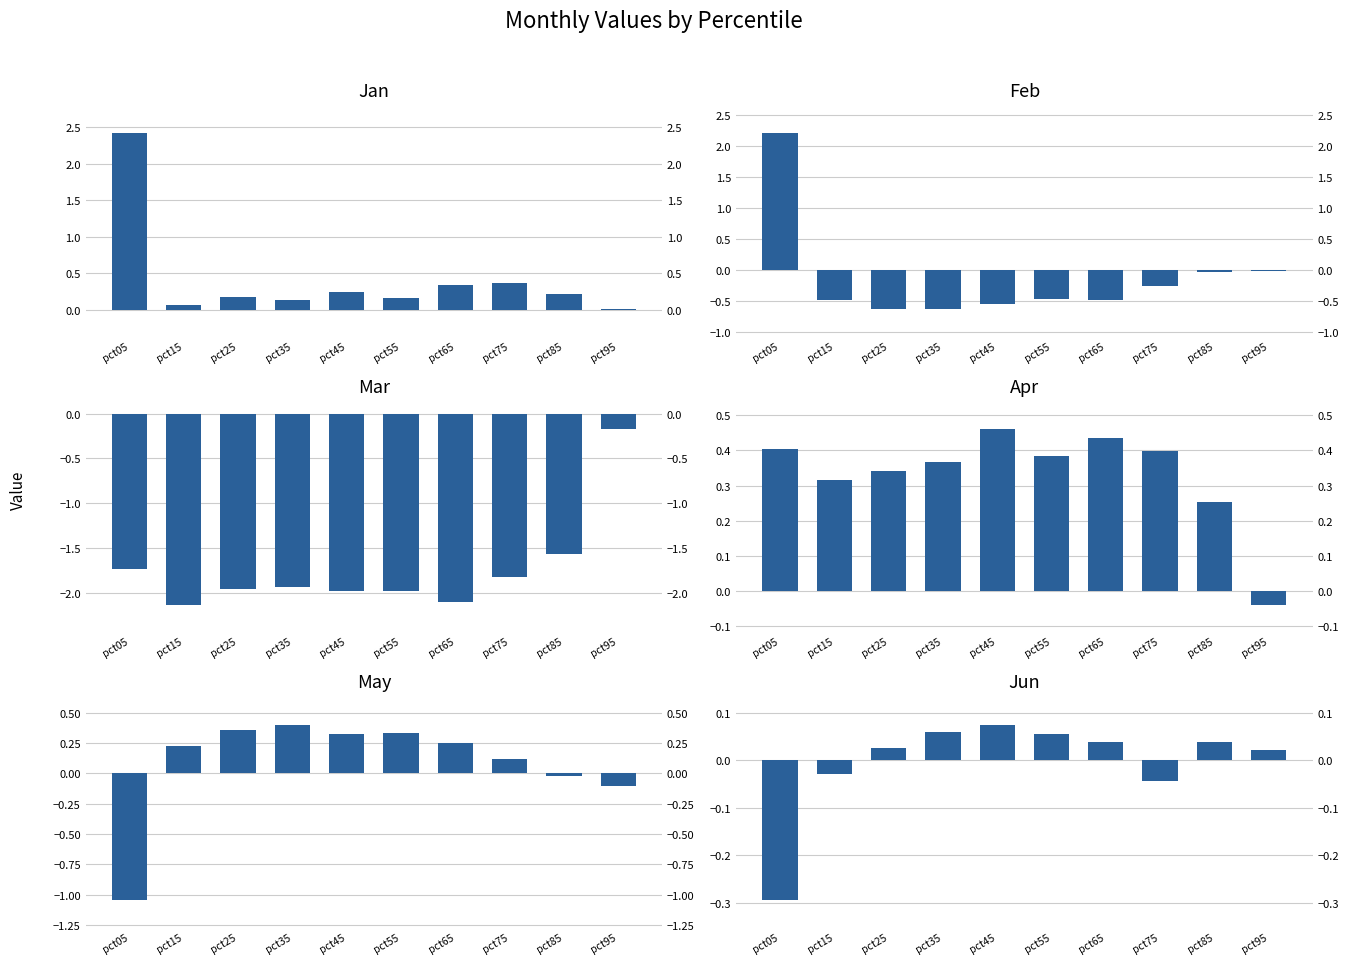

Rank the series at pct55 from lowest to highest value.

Mar, Feb, Jun, Jan, May, Apr